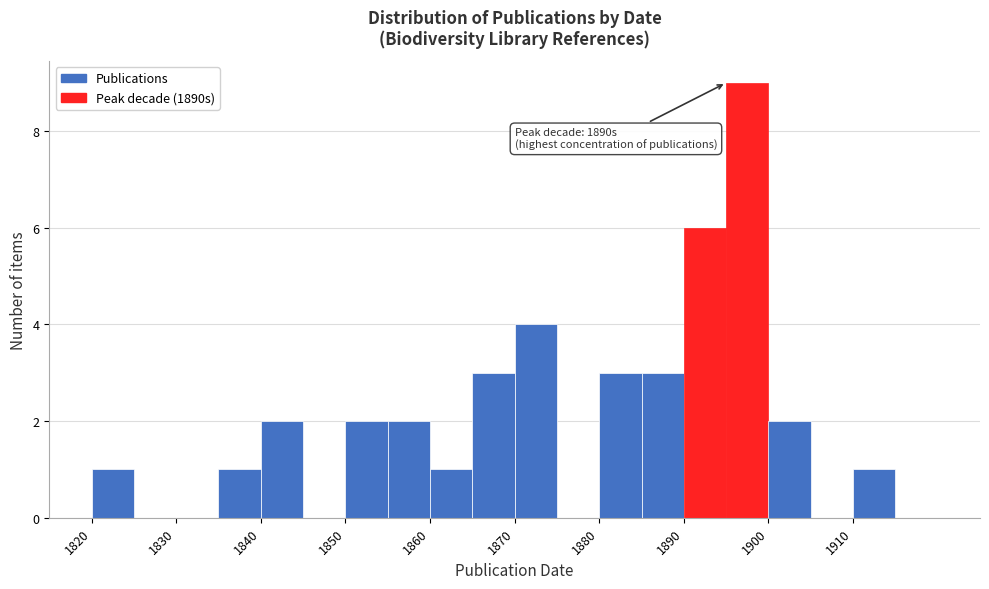

Which range on the x-axis has the tallest bar?

1895 to 1900